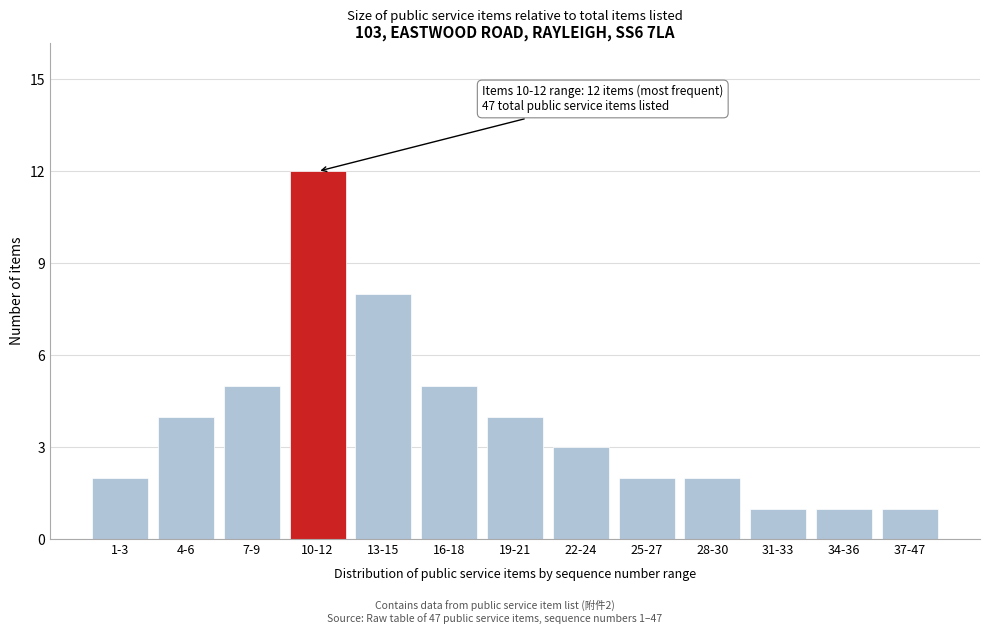

Reading right to left, what are all the values shown in this chart?

37-47=1	34-36=1	31-33=1	28-30=2	25-27=2	22-24=3	19-21=4	16-18=5	13-15=8	10-12=12	7-9=5	4-6=4	1-3=2